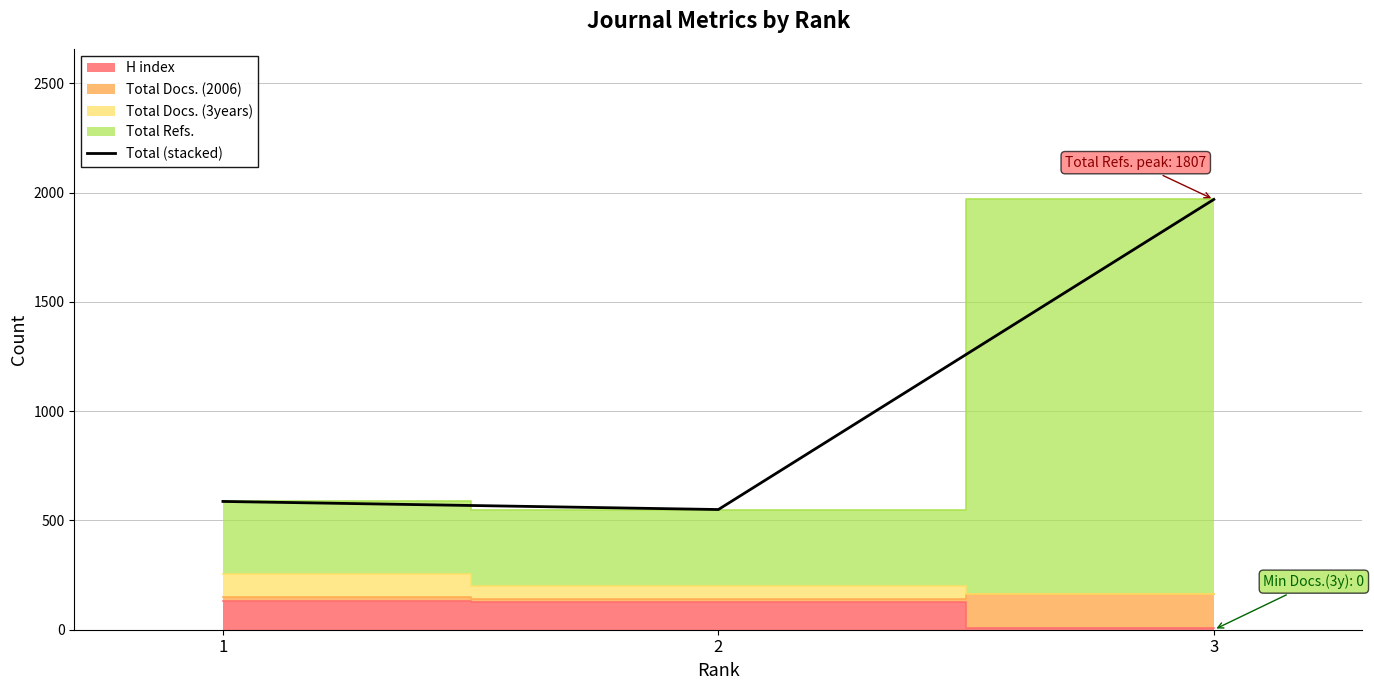

Approximately how many times larger is the value at 2 compared to 1?

0.9